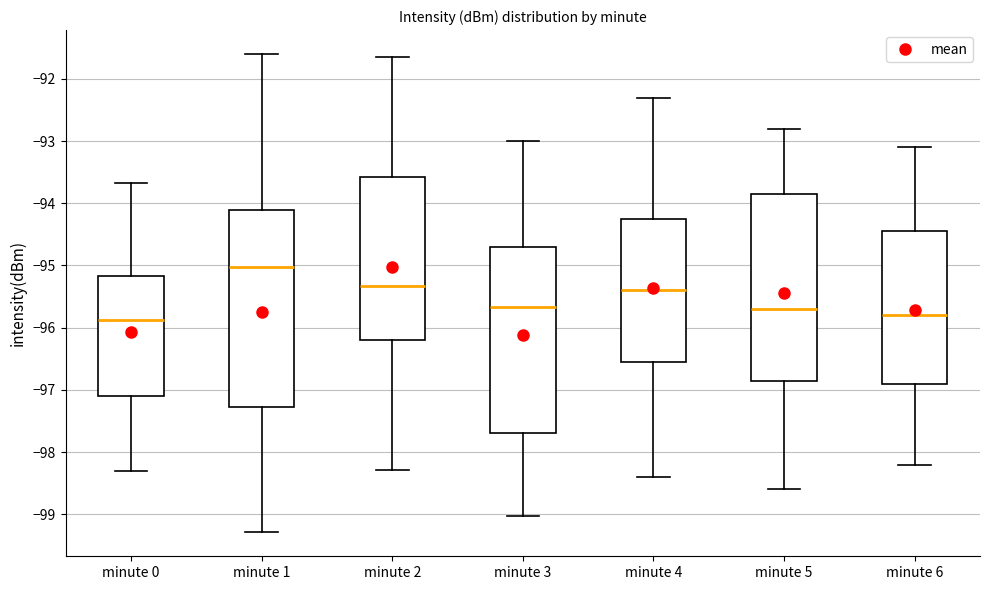

Reading left to right, read every box against the y-axis: the position of its median line, the range the box covers, and the ends of its whiskers. The values are not printed on the chart, so give them approximately, as read against the axis.

minute 0: median -95.9, box -97.1 to -95.2, whiskers -98.3 to -93.7
minute 1: median -95.0, box -97.3 to -94.1, whiskers -99.3 to -91.6
minute 2: median -95.3, box -96.2 to -93.6, whiskers -98.3 to -91.6
minute 3: median -95.7, box -97.7 to -94.7, whiskers -99.0 to -93.0
minute 4: median -95.4, box -96.5 to -94.2, whiskers -98.4 to -92.3
minute 5: median -95.7, box -96.8 to -93.8, whiskers -98.6 to -92.8
minute 6: median -95.8, box -96.9 to -94.4, whiskers -98.2 to -93.1